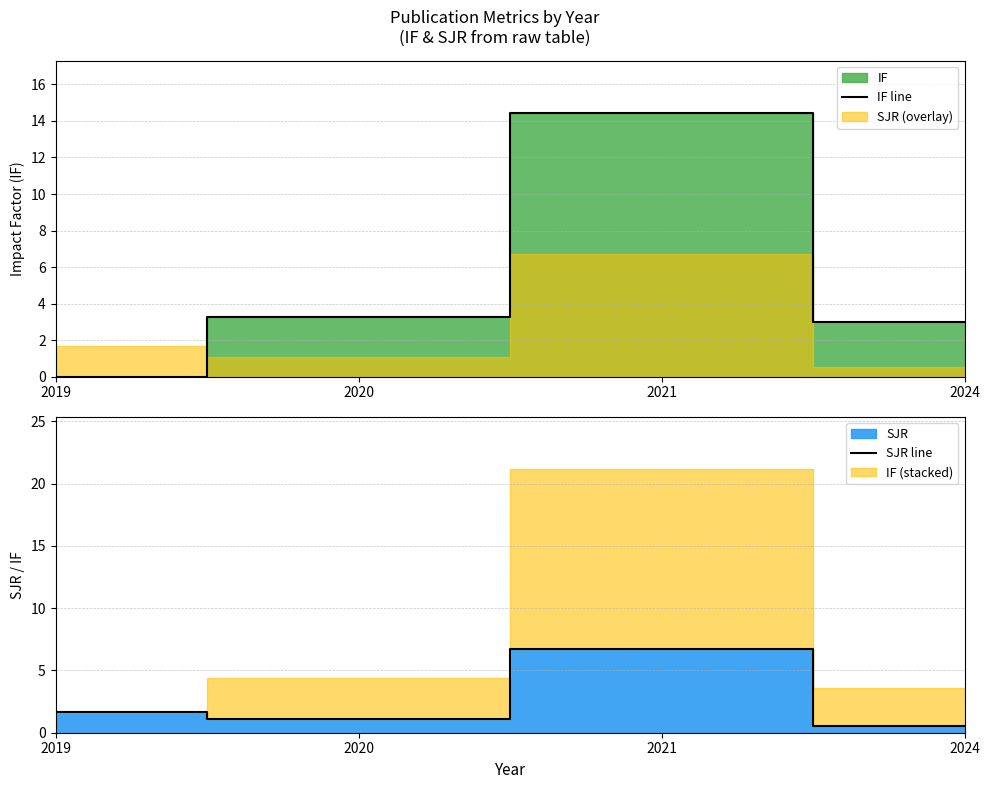

What is the value of the IF line point at the 3rd from the left?

14.4